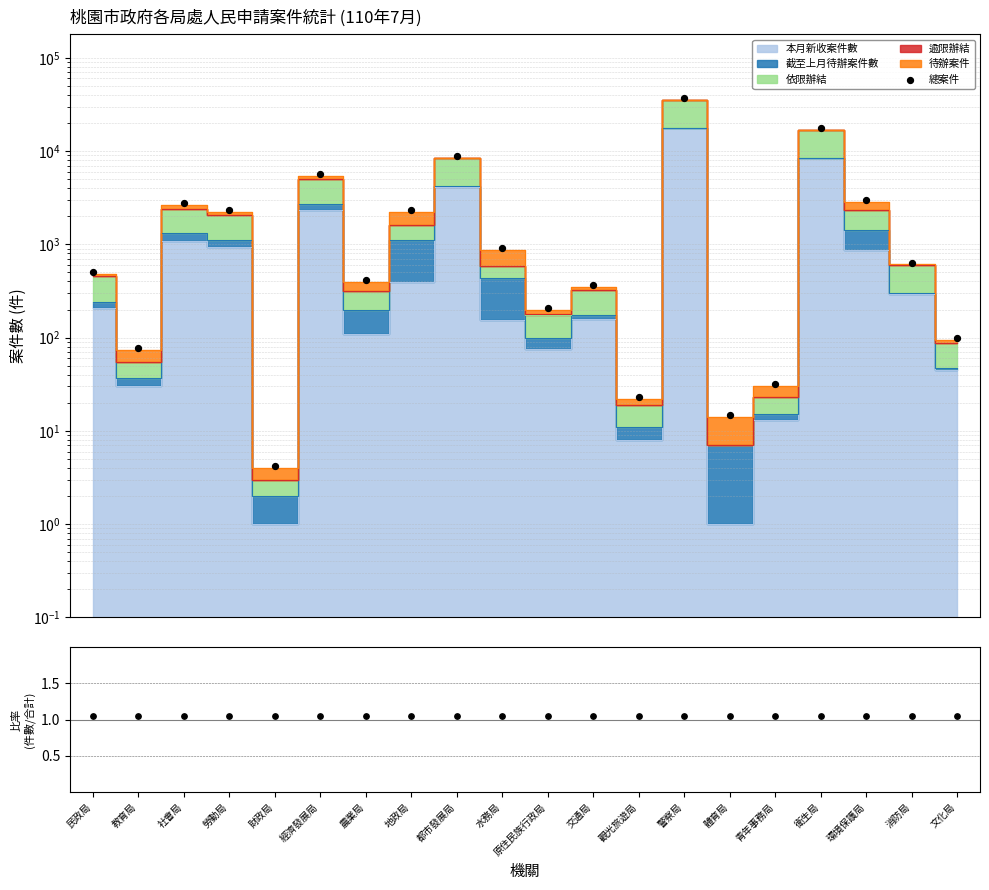

Which series has the largest total across all categories?

總案件